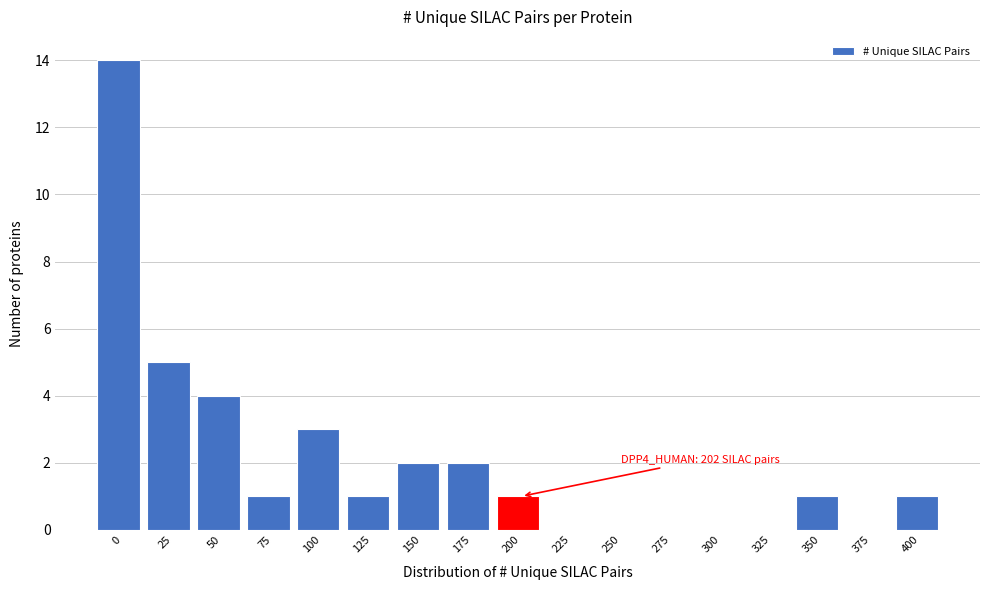

Reading left to right, transcribe all the data shown in this chart.

0=14	25=5	50=4	75=1	100=3	125=1	150=2	175=2	200=1	225=0	250=0	275=0	300=0	325=0	350=1	375=0	400=1